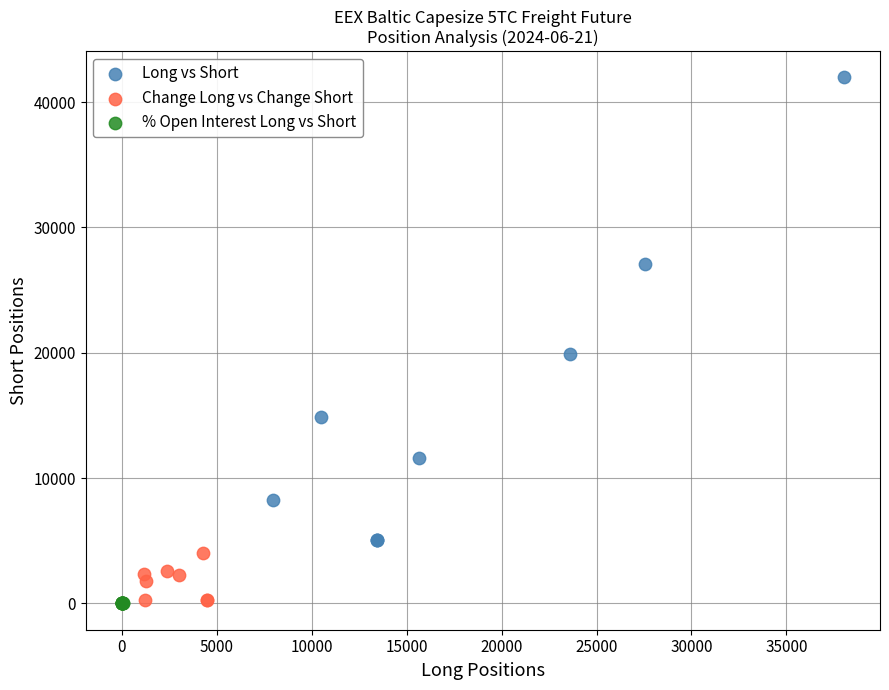

Which series has the largest Y range (max minus min)?

Long vs Short